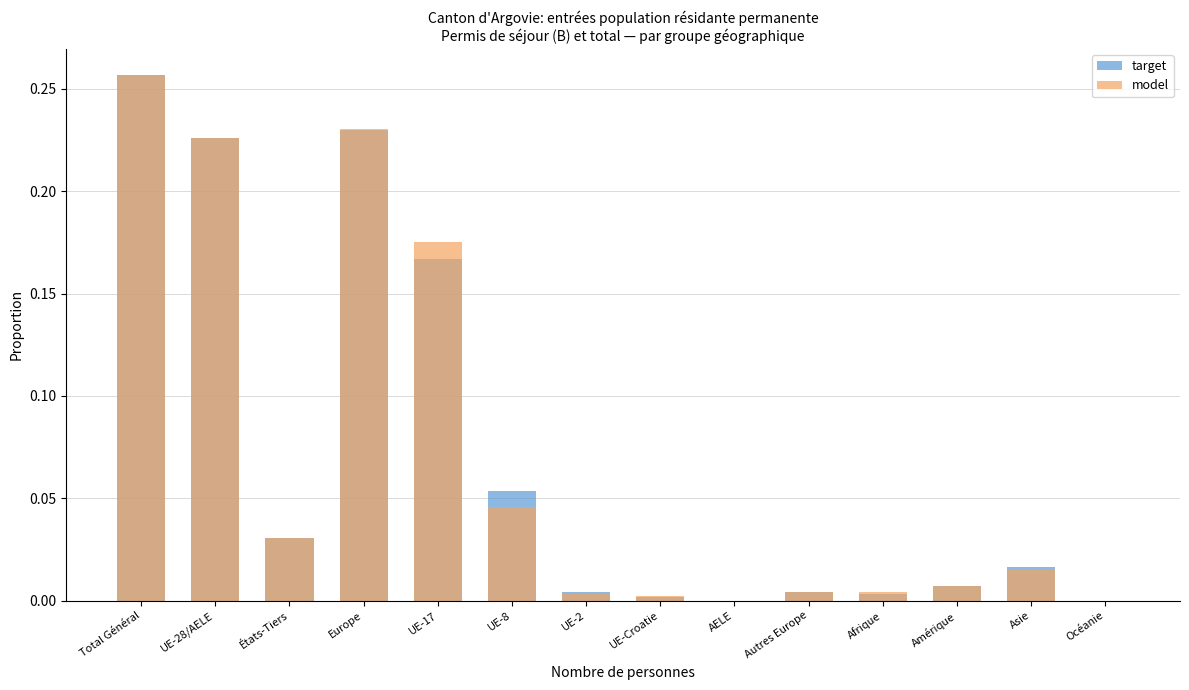

What value does the target series have at Europe?

0.2